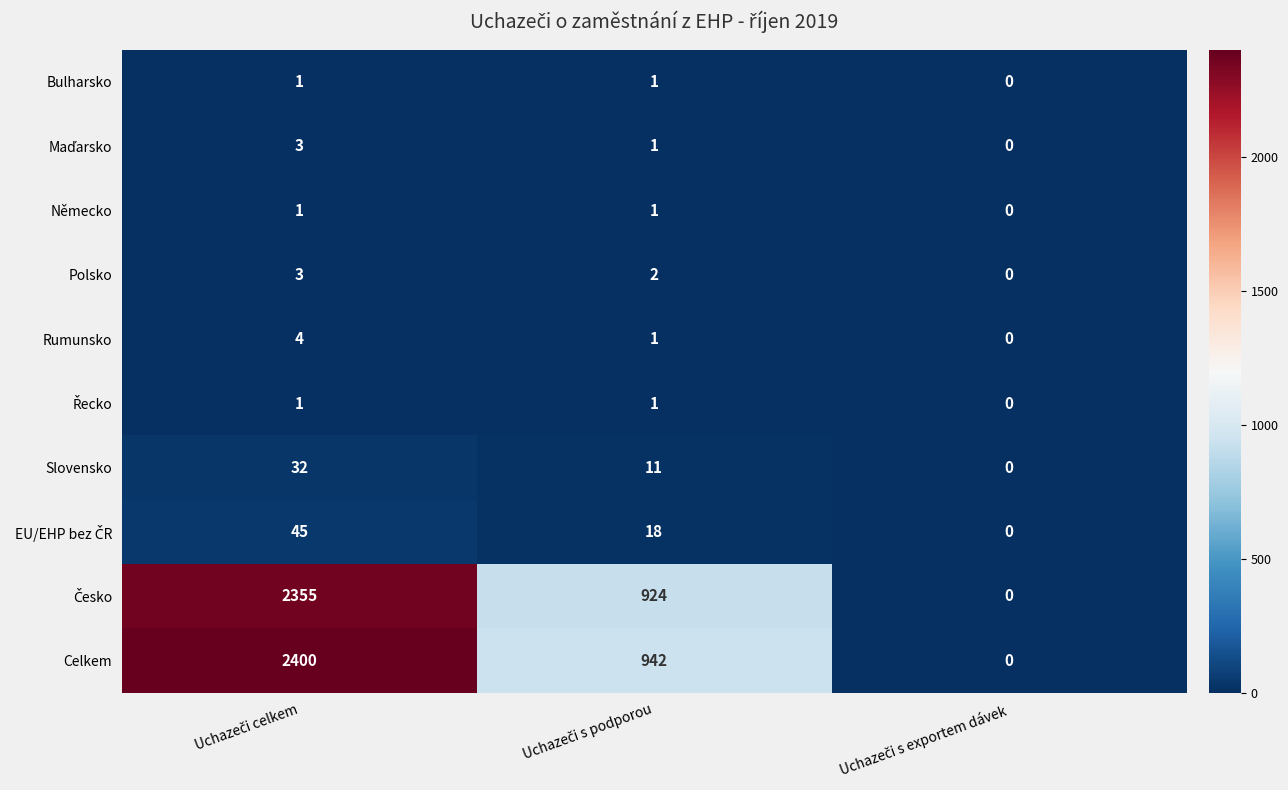

Which series has the largest range (max minus min)?

Celkem